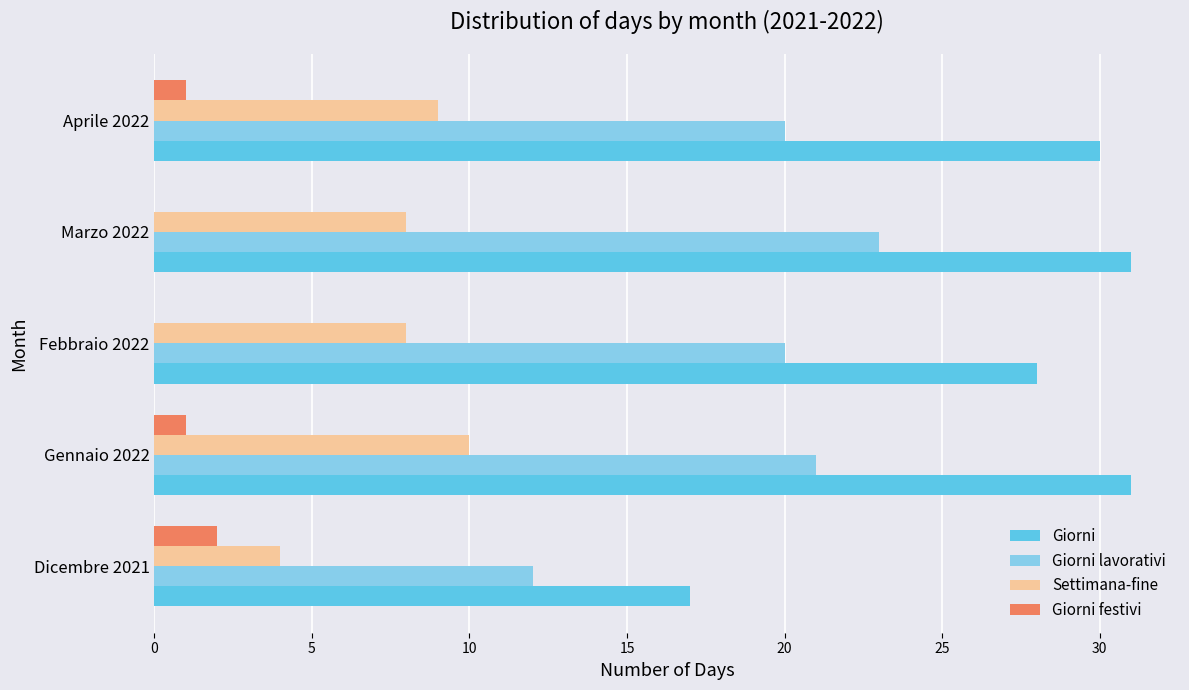

Where is Giorni nearest to the value 24?

Febbraio 2022